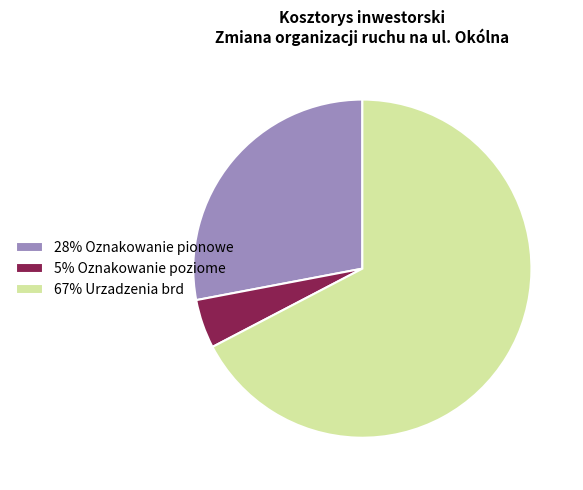

How many slices are in this pie chart?

3